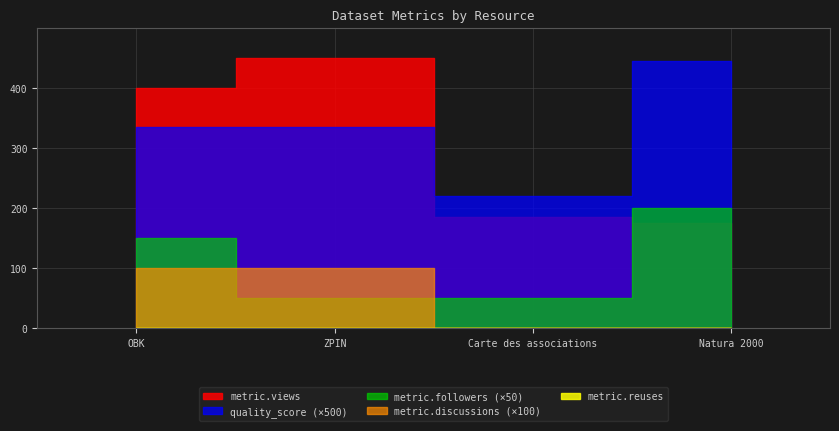

Is the value of metric.views at OBK greater than the value of quality_score at Natura 2000?

Yes